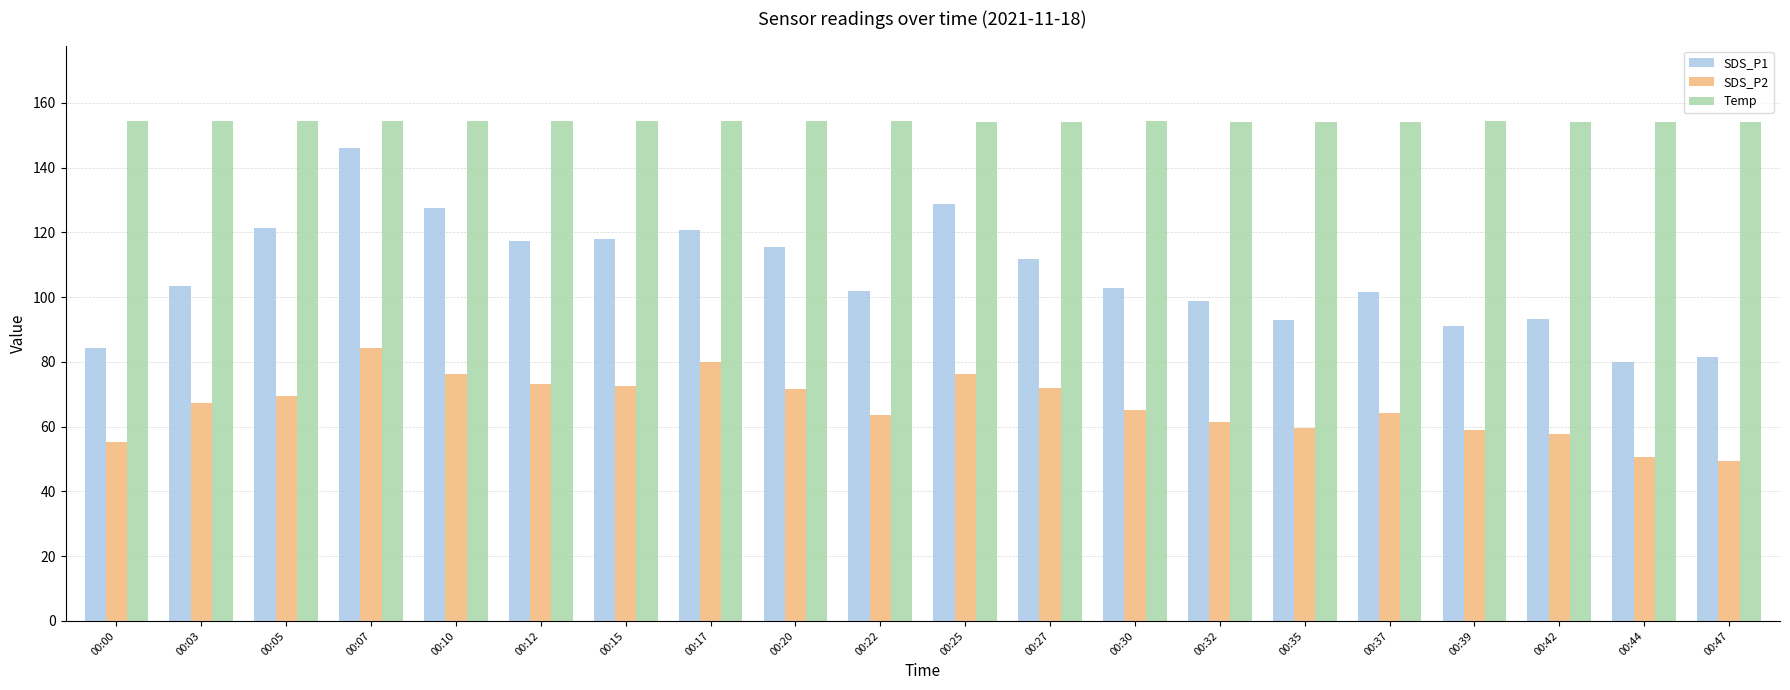

How many values in the SDS_P2 series exceed 67?

10